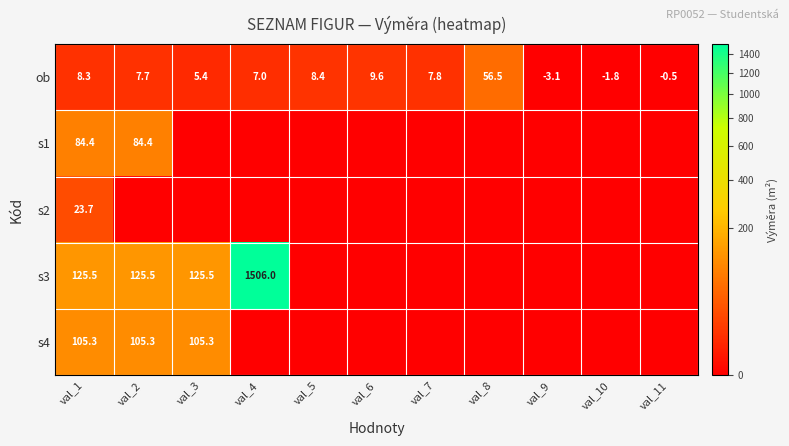

True or false: s4 has a value of 23.1 at val_2.

False